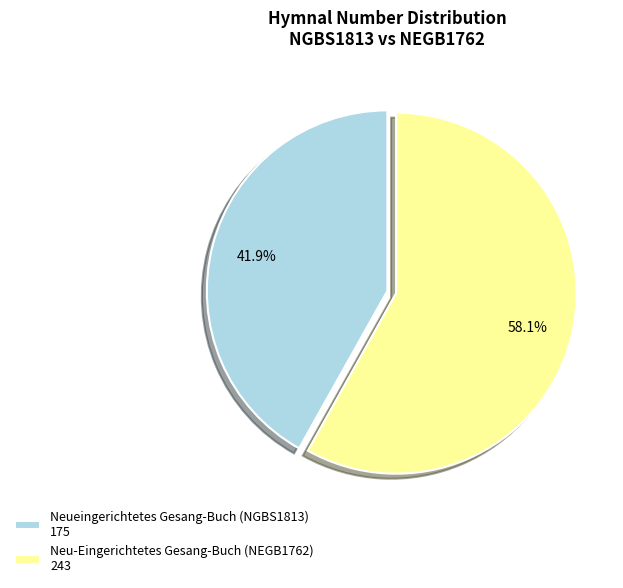

Which category accounts for the majority?

Neu-Eingerichtetes Gesang-Buch (NEGB1762)